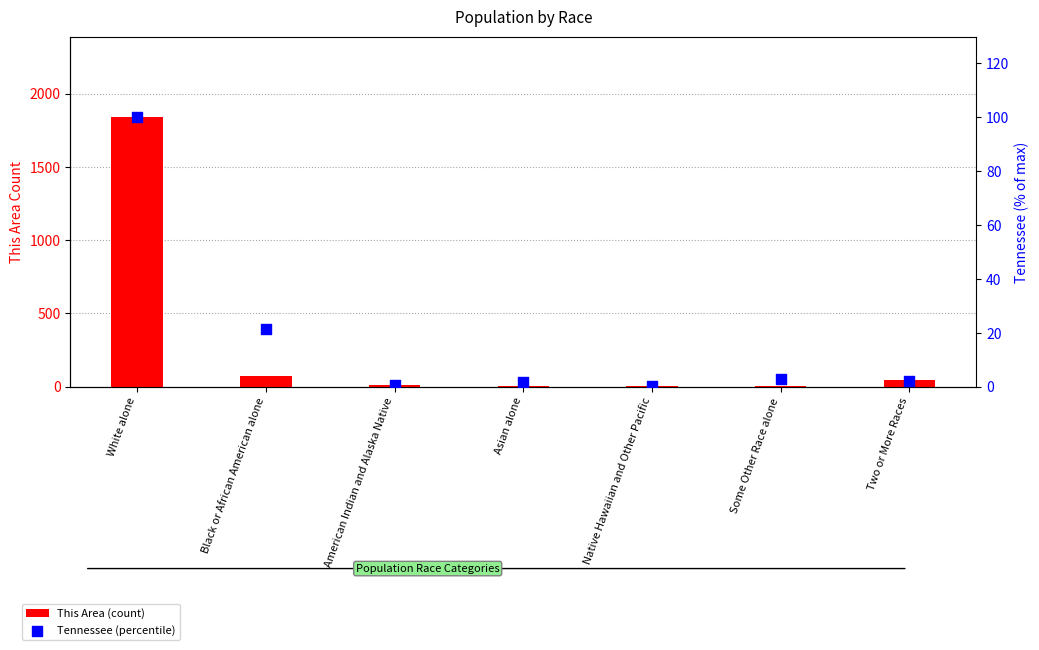

Which series has the largest total across all categories?

This Area (count)